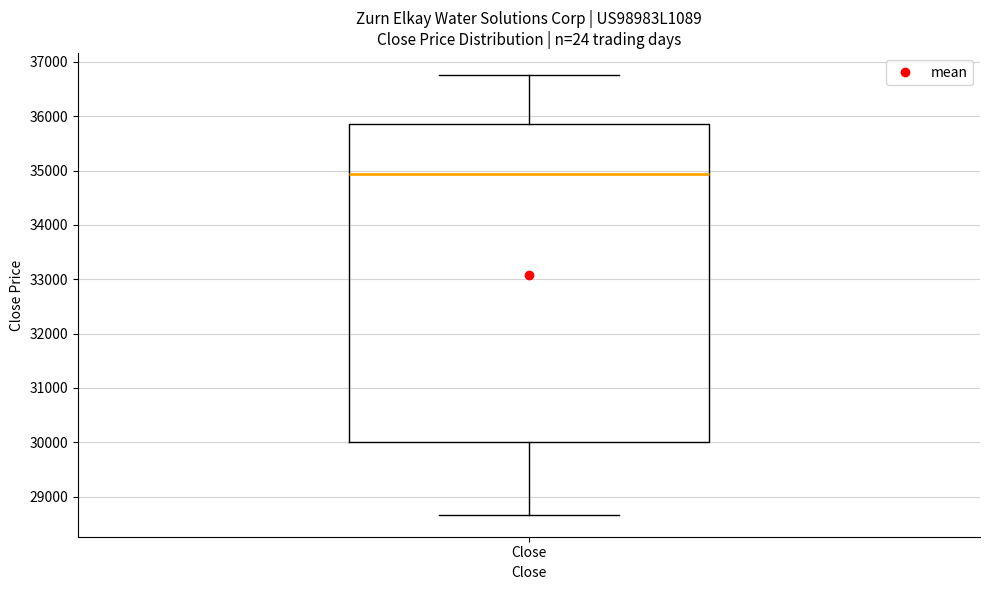

Transcribe this box plot: give where the median line is, the range the box spans, and where the two whiskers end, as read against the y-axis. The values are not printed on the chart, so give them approximately, as read against the axis.

median 34900, box 30000 to 35900, whiskers 28700 to 36800